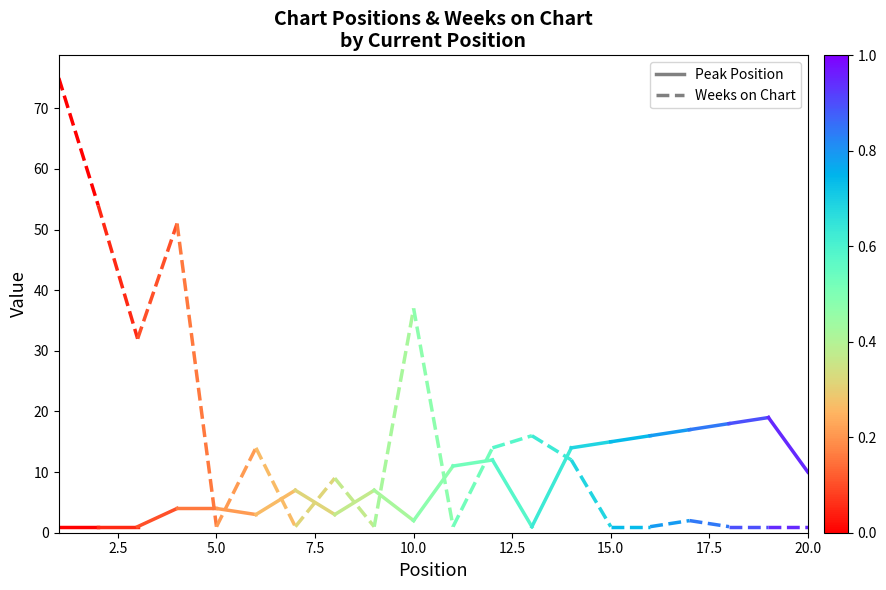

How many lines are shown in the chart?

2